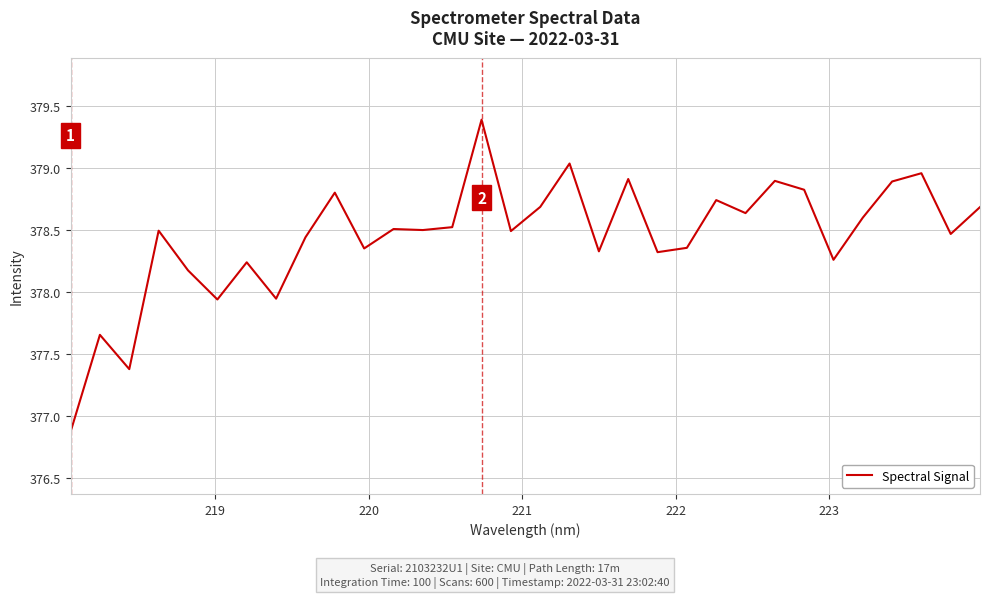

What is the smallest value displayed?

376.9